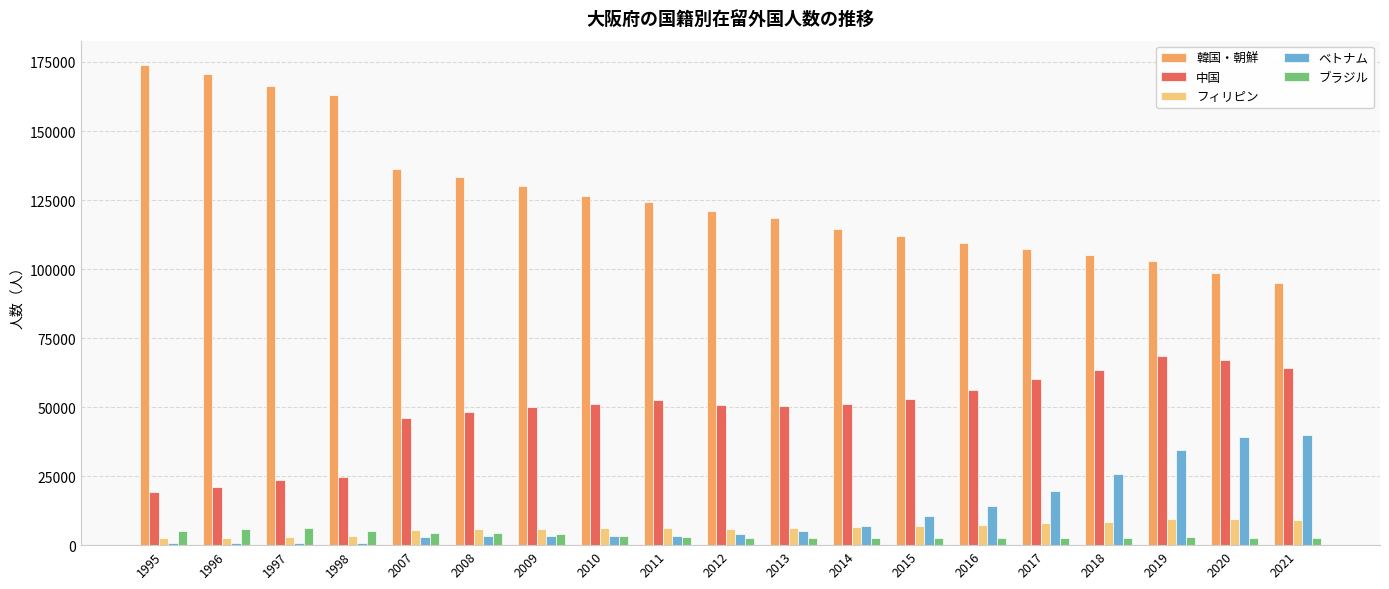

How many series are shown in this chart?

5